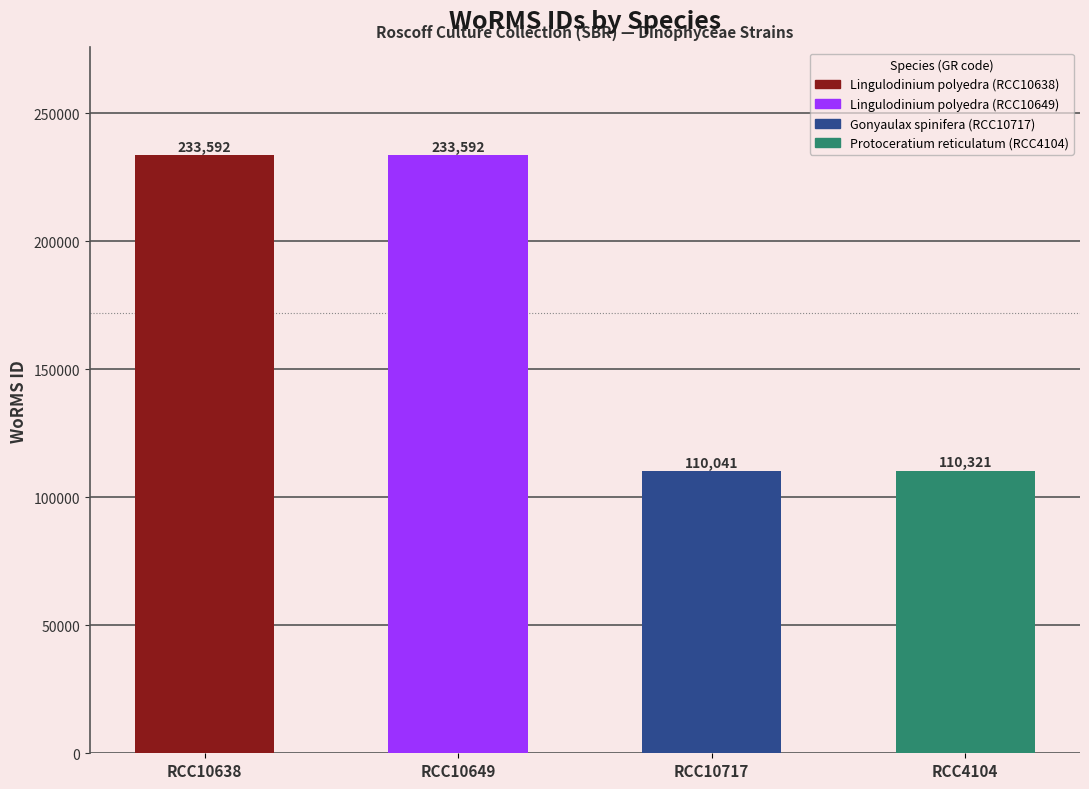

What is the difference between the values at Protoceratium reticulatum (RCC4104) and Lingulodinium polyedra (RCC10649)?

123271